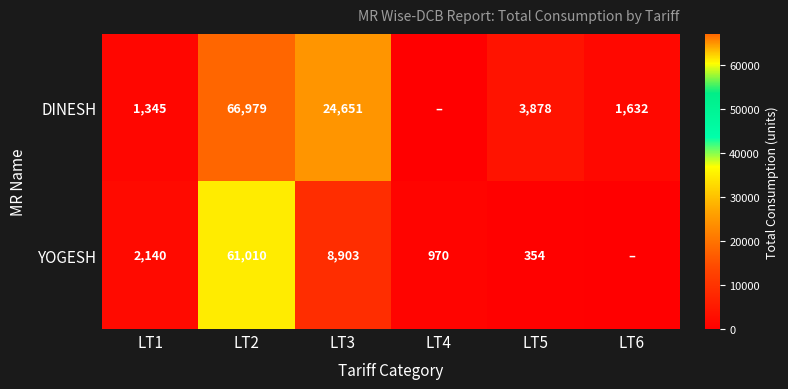

Between LT2 and LT4, which is larger?

LT2